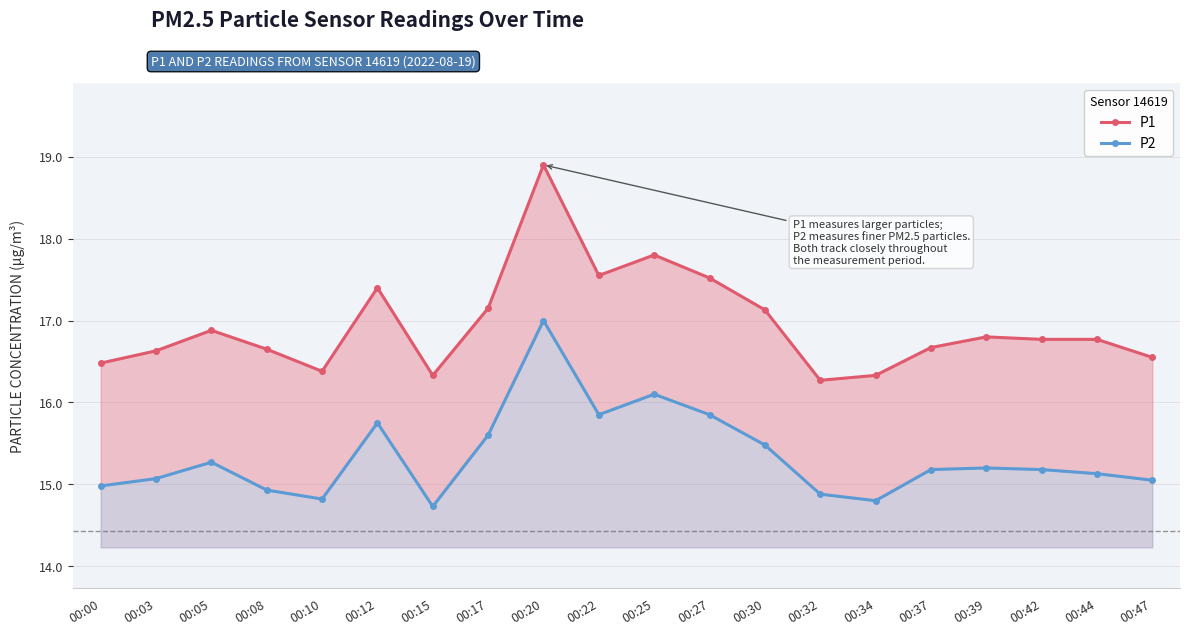

Reading right to left, extract all data points from this chart.

P1: 16.6	16.8	16.8	16.8	16.7	16.3	16.3	17.1	17.5	17.8	17.6	18.9	17.1	16.3	17.4	16.4	16.6	16.9	16.6	16.5
P2: 15.1	15.1	15.2	15.2	15.2	14.8	14.9	15.5	15.8	16.1	15.8	17.0	15.6	14.7	15.8	14.8	14.9	15.3	15.1	15.0